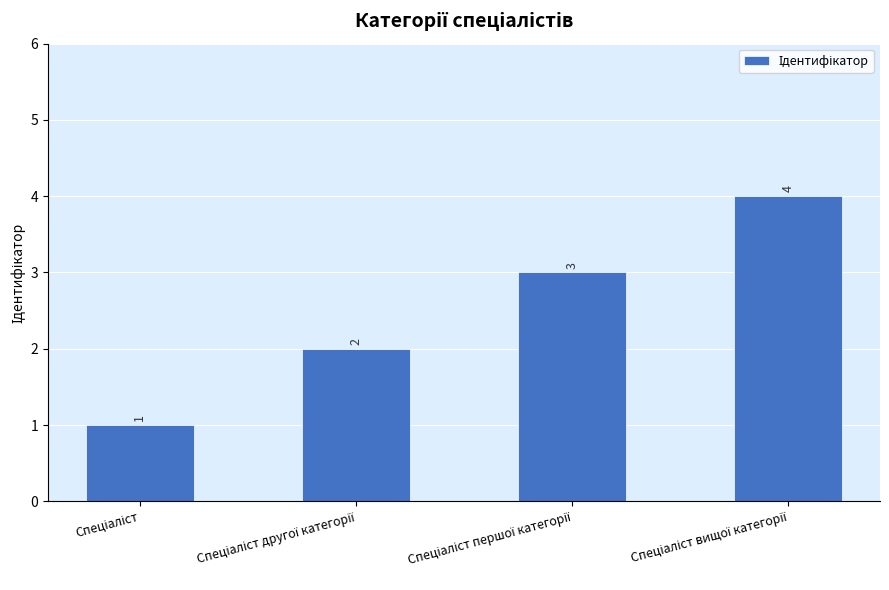

What is the value of the 3rd bar from the left?

3